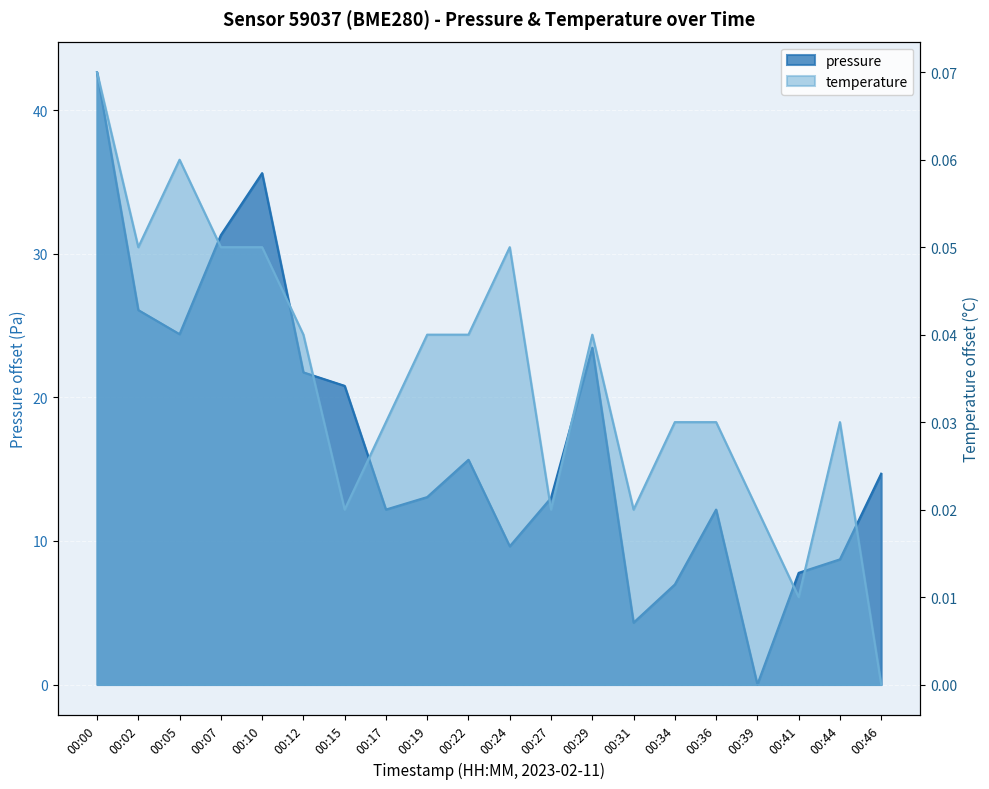

What is the value of the pressure point at the 19th from the left?

8.7